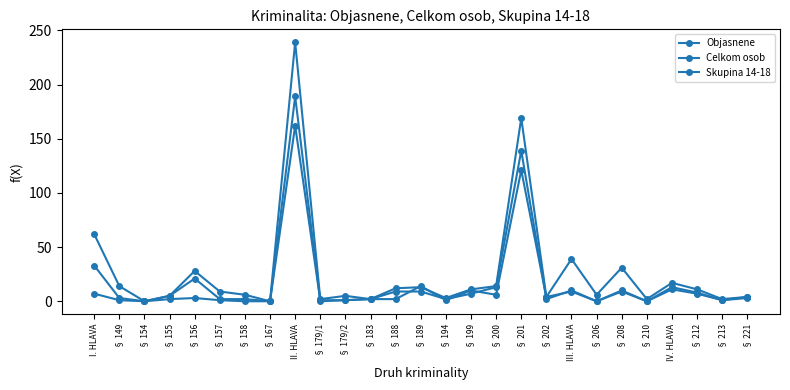

Count the number of data series in this chart.

3